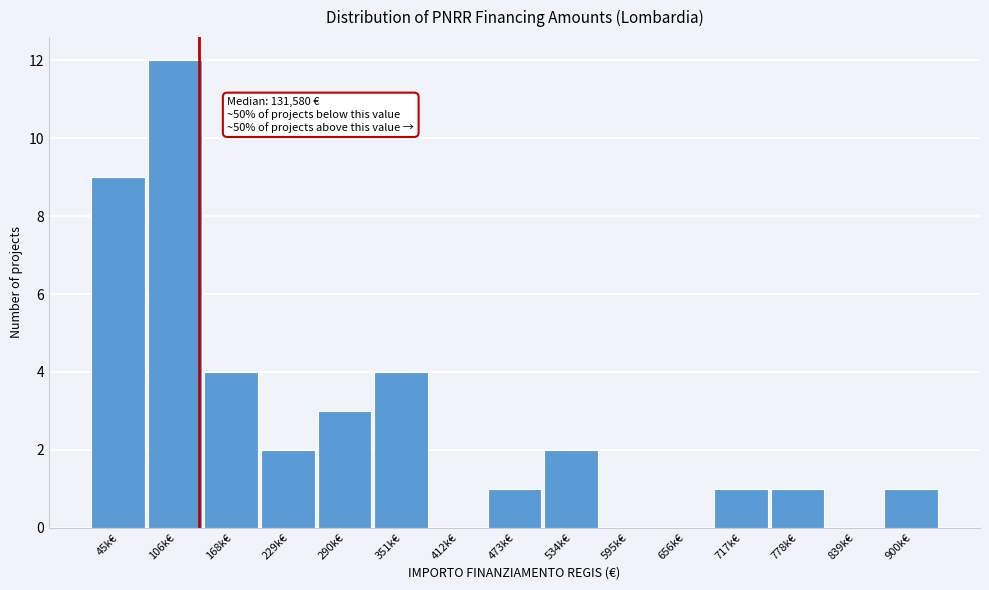

Reading left to right, what are all the values shown in this chart?

45k€=9	106k€=12	168k€=4	229k€=2	290k€=3	351k€=4	412k€=0	473k€=1	534k€=2	595k€=0	656k€=0	717k€=1	778k€=1	839k€=0	900k€=1